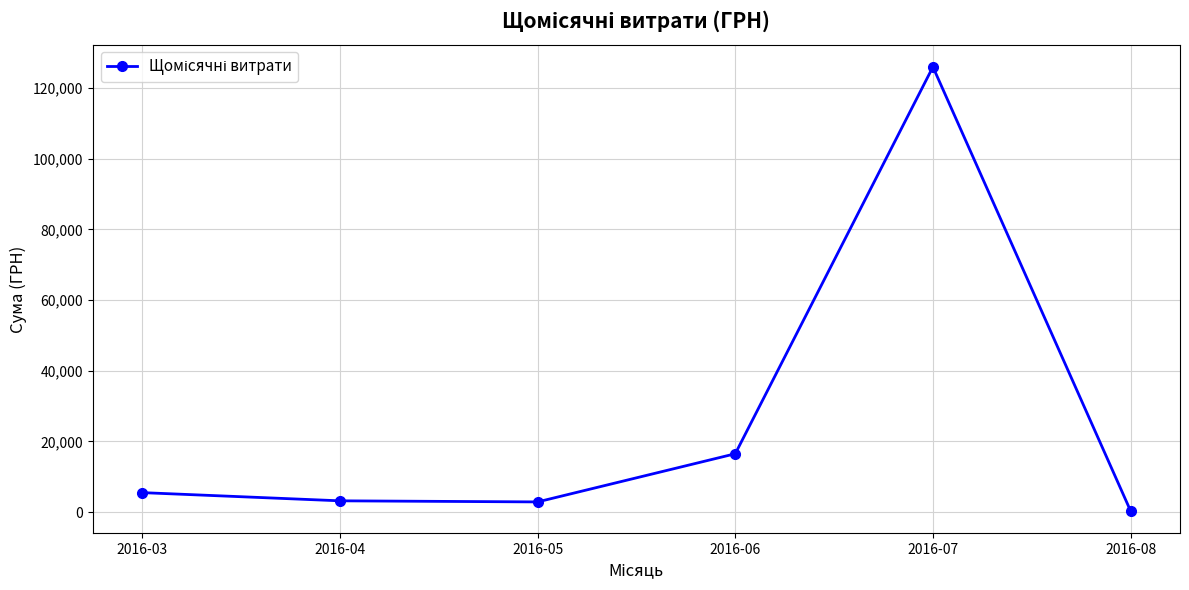

What is the sum of all values?

154475.9